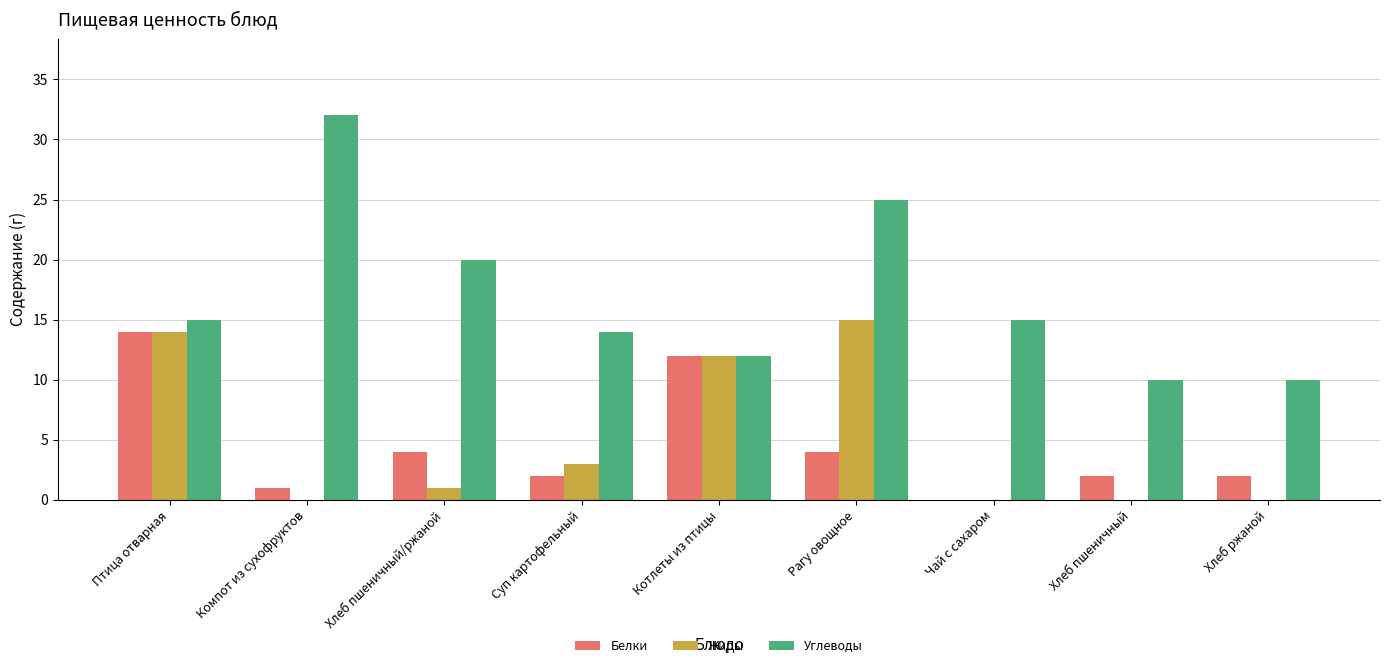

What is the sum of all Жиры values?

45